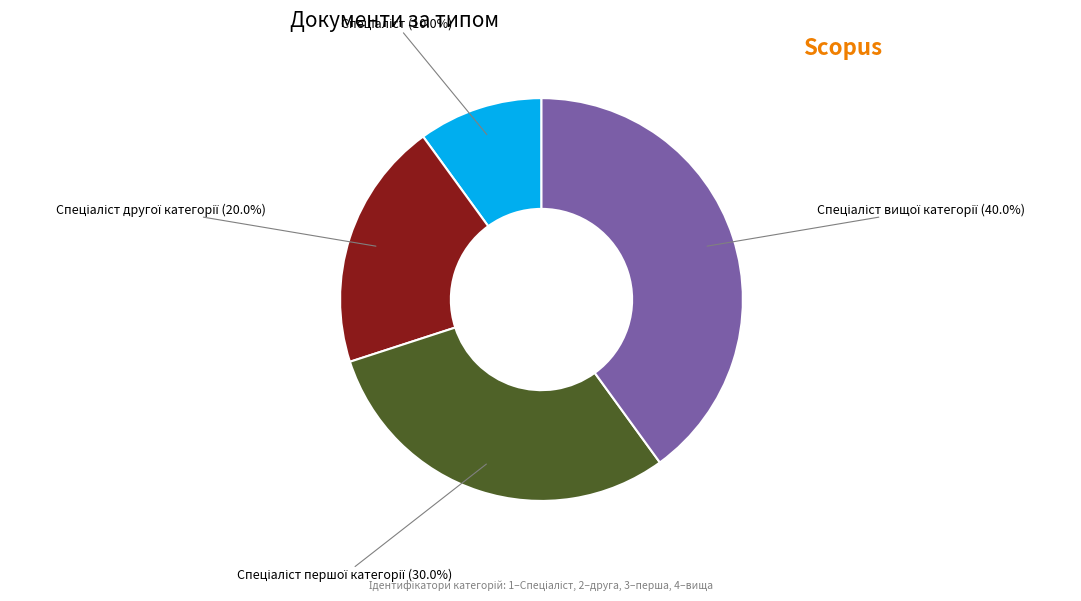

Is there a majority slice in this chart?

No